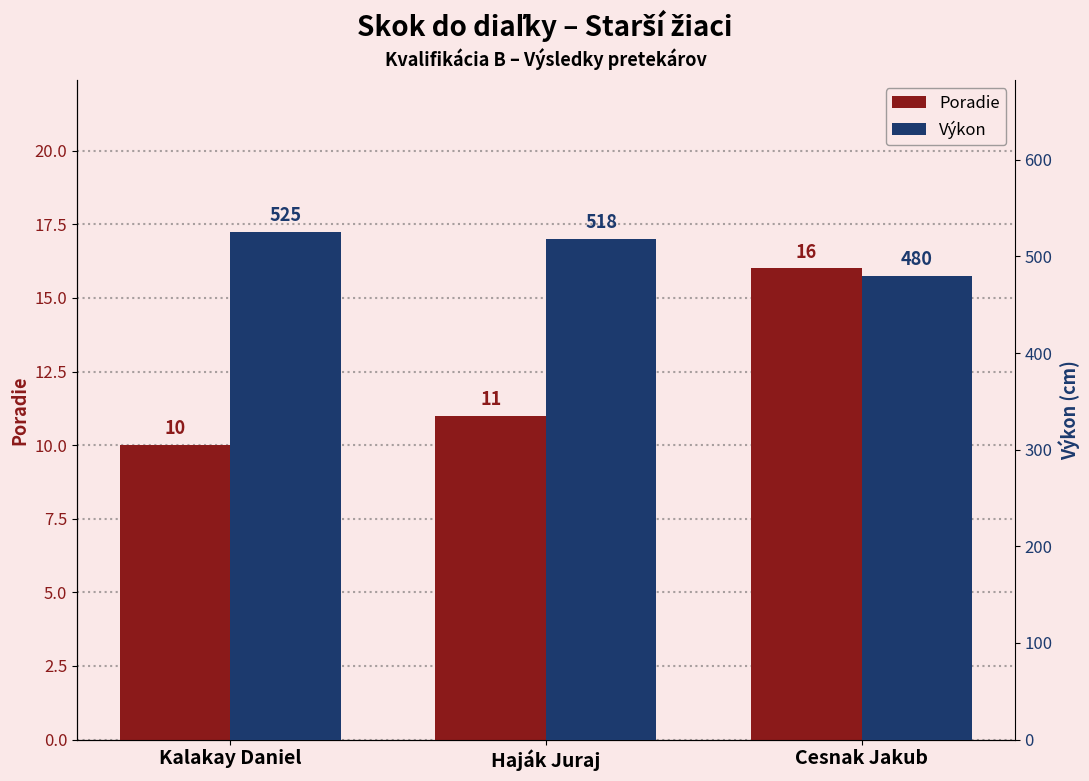

The Poradie series shows 11 at Haják Juraj. True or false?

True